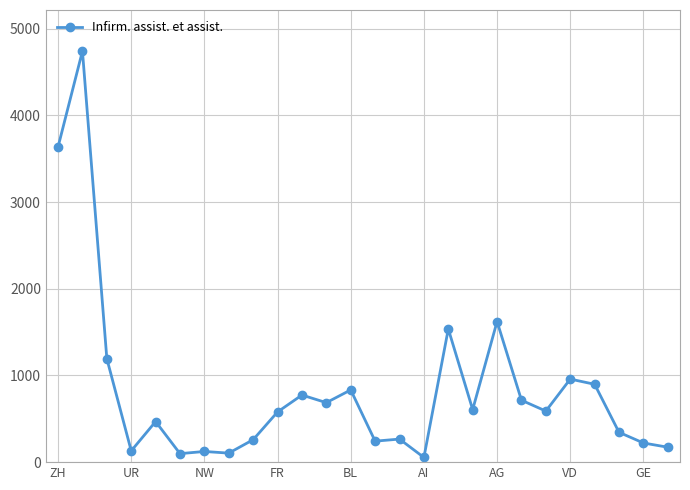

How many data points are less than 589?

13